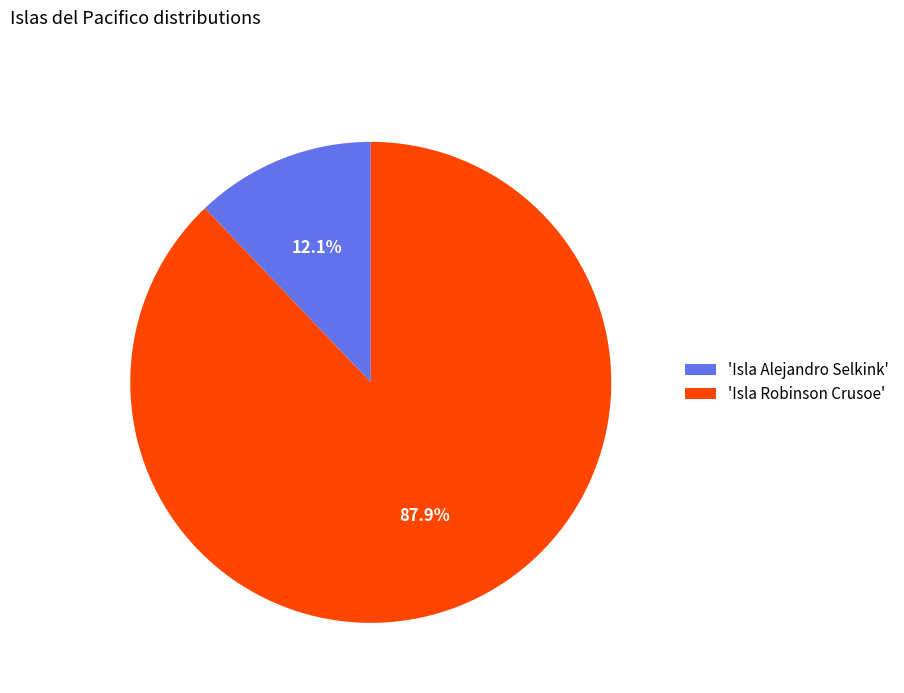

Which has a higher value, 'Isla Robinson Crusoe' or 'Isla Alejandro Selkink'?

'Isla Robinson Crusoe'